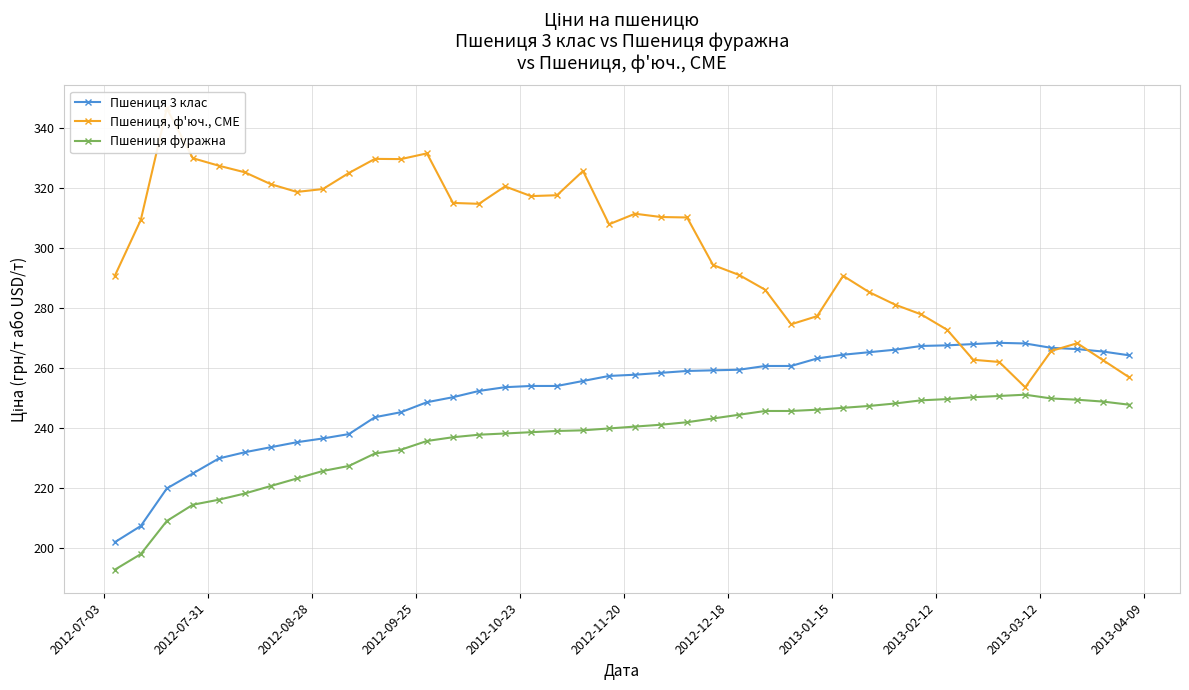

What are all the series names shown in the legend?

Пшениця 3 клас, Пшениця, ф'юч., CME, Пшениця фуражна